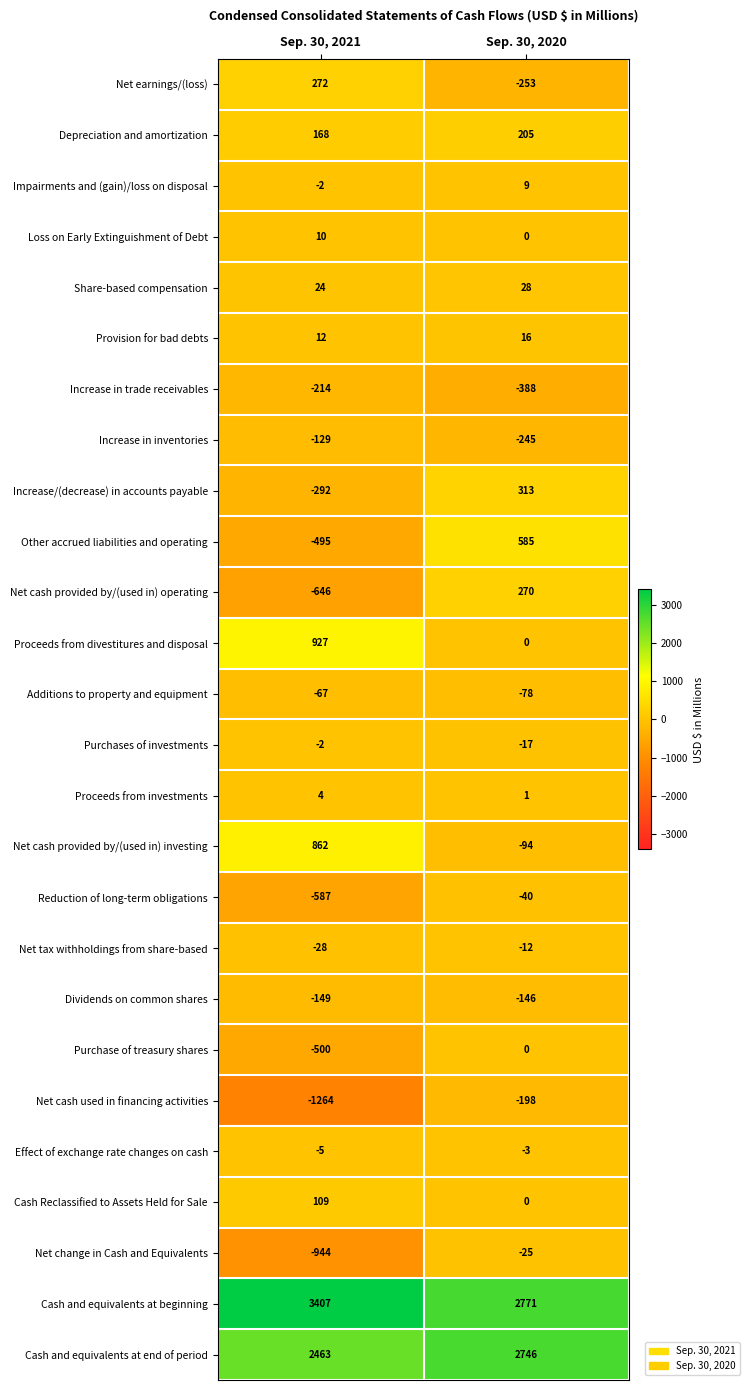

At which category does the chart reach its peak across all series?

Sep. 30, 2021